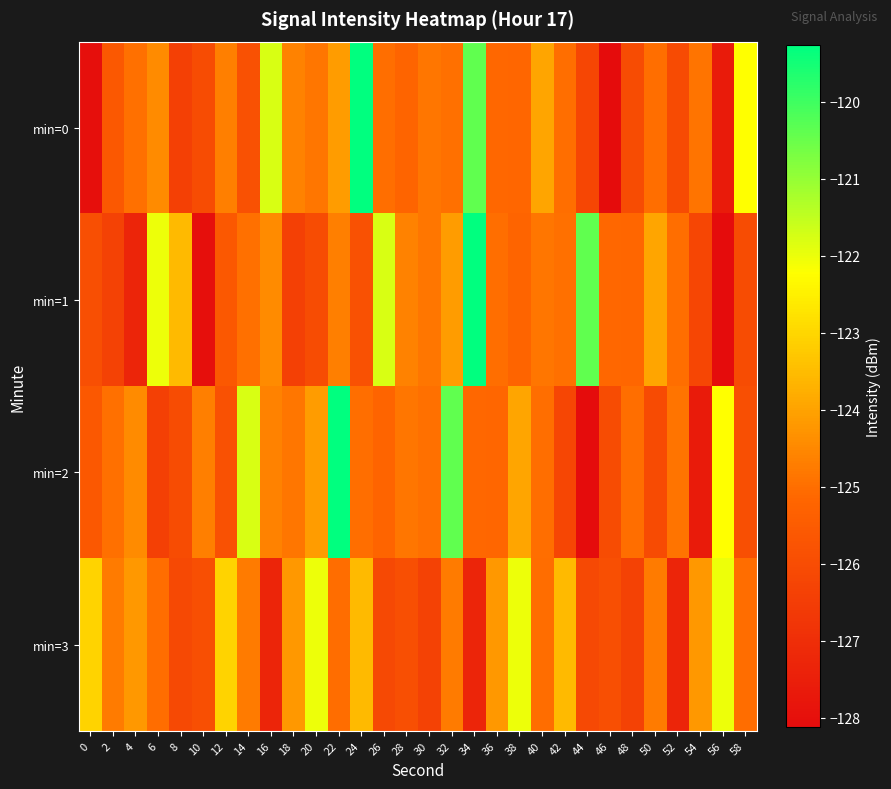

Reading right to left, extract all data points from this chart.

min=0: 58=-122.2	56=-127.6	54=-124.9	52=-126.0	50=-125.0	48=-126.0	46=-128.1	44=-126.2	42=-125.0	40=-123.9	38=-125.2	36=-125.1	34=-120.4	32=-125.0	30=-124.9	28=-125.2	26=-125.0	24=-119.3	22=-124.1	20=-124.8	18=-124.6	16=-121.8	14=-125.9	12=-124.7	10=-126.0	8=-126.4	6=-124.4	4=-125.0	2=-125.6	0=-128.0
min=1: 58=-126.0	56=-128.1	54=-126.2	52=-125.0	50=-123.9	48=-125.2	46=-125.1	44=-120.4	42=-125.0	40=-124.9	38=-125.2	36=-125.0	34=-119.3	32=-124.1	30=-124.8	28=-124.6	26=-121.8	24=-125.9	22=-124.7	20=-126.0	18=-126.4	16=-124.4	14=-125.0	12=-125.6	10=-128.0	8=-123.5	6=-122.0	4=-127.3	2=-126.4	0=-125.9
min=2: 58=-125.9	56=-122.2	54=-127.6	52=-124.9	50=-126.0	48=-125.0	46=-126.0	44=-128.1	42=-126.2	40=-125.0	38=-123.9	36=-125.2	34=-125.1	32=-120.4	30=-125.0	28=-124.9	26=-125.2	24=-125.0	22=-119.3	20=-124.1	18=-124.8	16=-124.6	14=-121.8	12=-125.9	10=-124.7	8=-126.0	6=-126.4	4=-124.4	2=-125.0	0=-125.6
min=3: 58=-125.0	56=-122.0	54=-124.2	52=-127.3	50=-124.7	48=-126.4	46=-125.9	44=-126.1	42=-123.5	40=-125.0	38=-122.0	36=-124.2	34=-127.3	32=-124.7	30=-126.4	28=-125.9	26=-126.1	24=-123.5	22=-125.0	20=-122.0	18=-124.2	16=-127.3	14=-124.7	12=-123.1	10=-125.9	8=-126.1	6=-125.0	4=-124.2	2=-124.7	0=-123.1